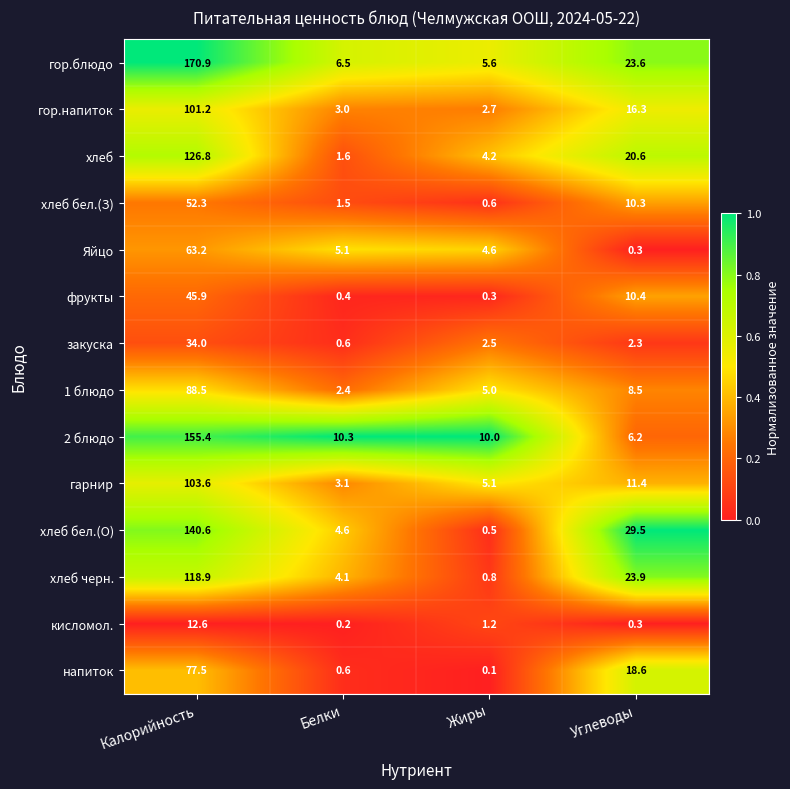

List the series in order of their peak value, lowest first.

кисломол., закуска, фрукты, хлеб бел.(З), Яйцо, напиток, 1 блюдо, гор.напиток, гарнир, хлеб черн., хлеб, хлеб бел.(О), 2 блюдо, гор.блюдо